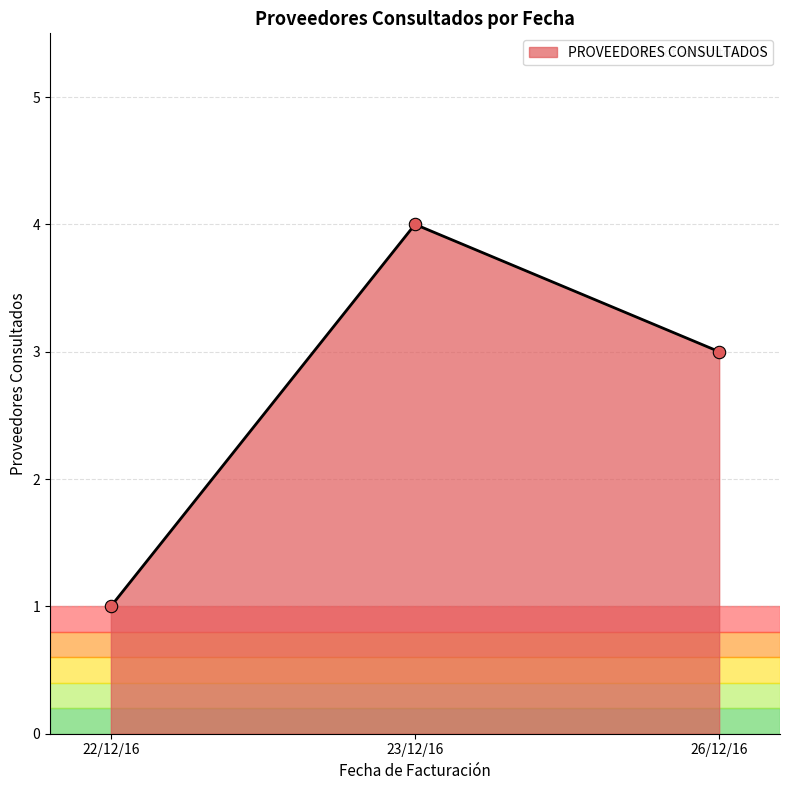

What is the ratio of the value at 23/12/16 to the value at 26/12/16?

1.3